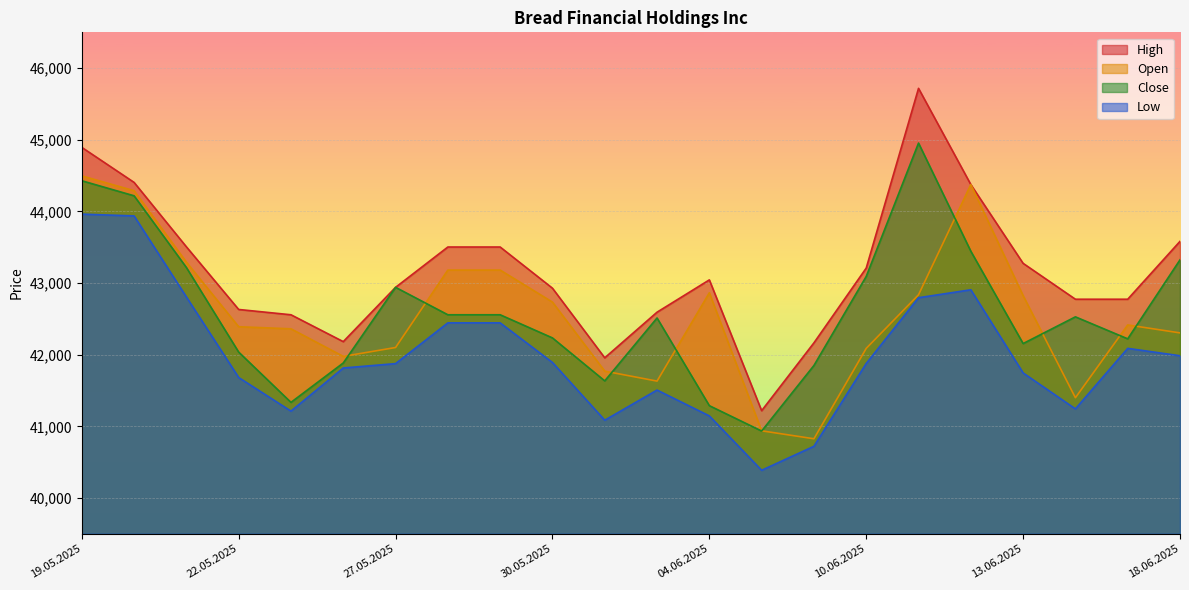

What is the value of the Low point at the 11th from the left?

41085